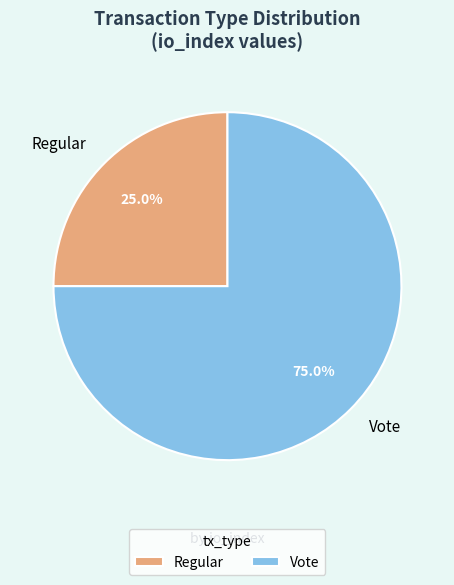

Count the number of slices in the pie.

2